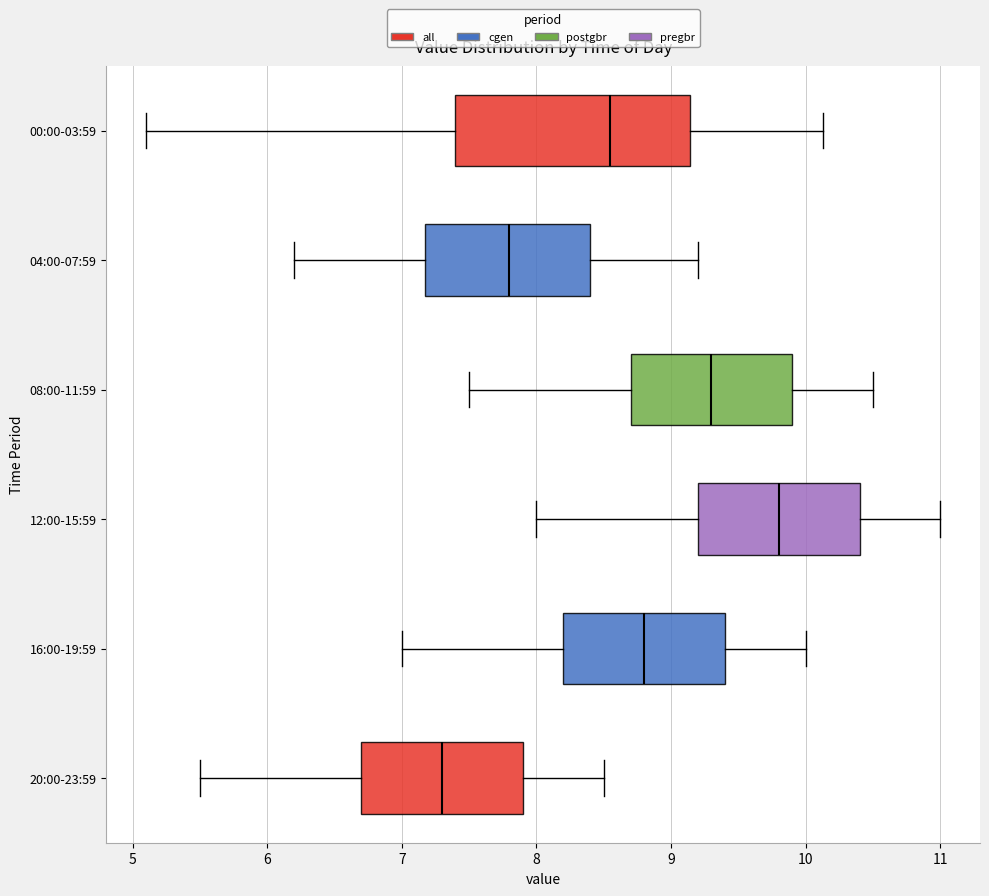

Where does the left whisker of the box for 00:00-03:59 end on the x-axis? The values are not printed on the chart, so give them approximately, as read against the axis.

5.1